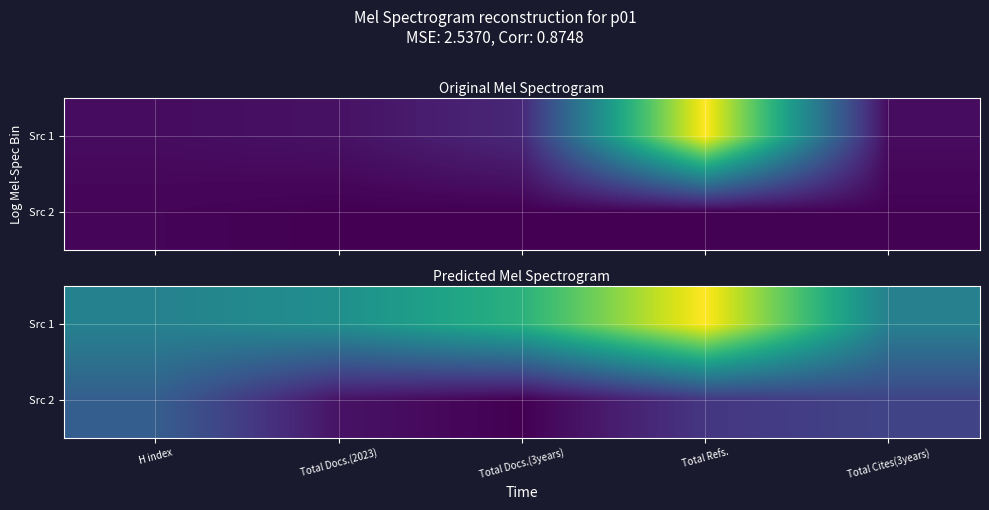

Is the value of Src 1 at Total Refs. greater than the value of Src 2 at Total Cites(3years)?

Yes